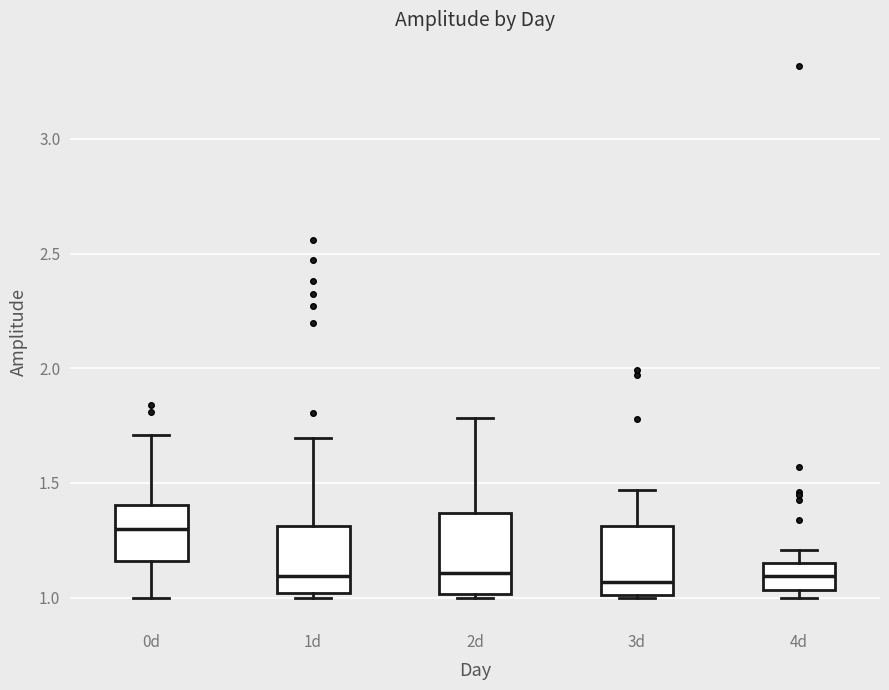

Reading left to right, read every box against the y-axis: the position of its median line, the range the box covers, and the ends of its whiskers. The values are not printed on the chart, so give them approximately, as read against the axis.

0d: median 1.30, box 1.15 to 1.40, whiskers 1.00 to 1.70
1d: median 1.10, box 1.00 to 1.30, whiskers 1.00 (just below the box's lower edge) to 1.70
2d: median 1.10, box 1.00 to 1.35, whiskers 1.00 (just below the box's lower edge) to 1.80
3d: median 1.05, box 1.00 to 1.30, whiskers 1.00 to 1.45
4d: median 1.10, box 1.05 to 1.15, whiskers 1.00 to 1.20